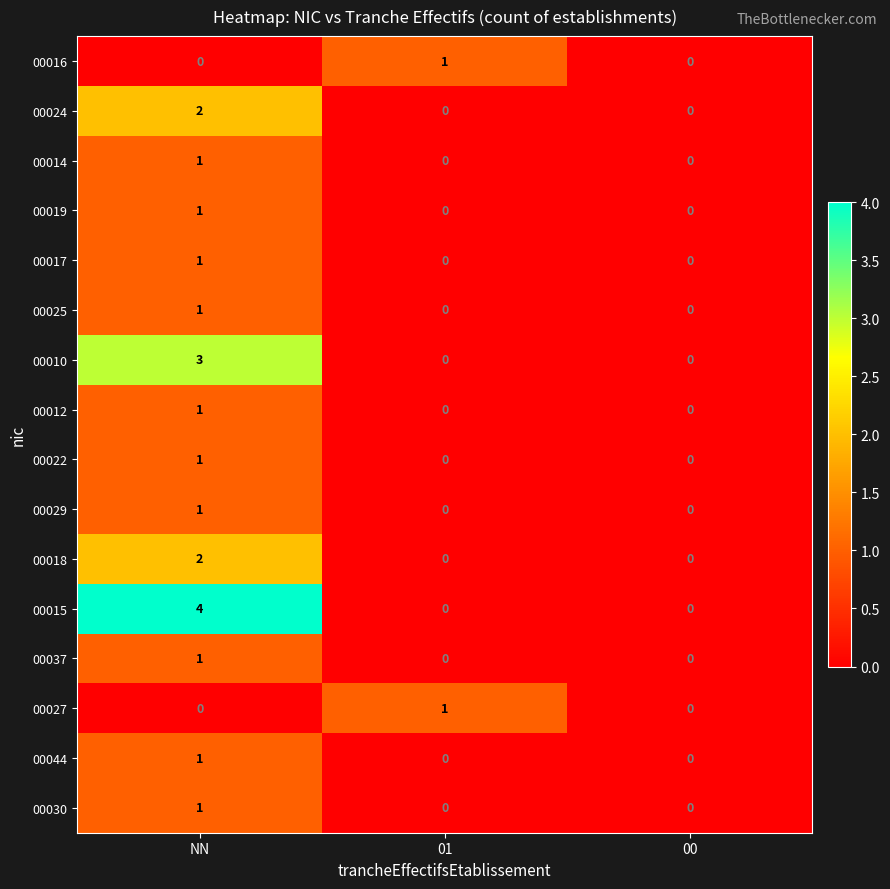

True or false: 00027 has a value of 0 at 00.

True